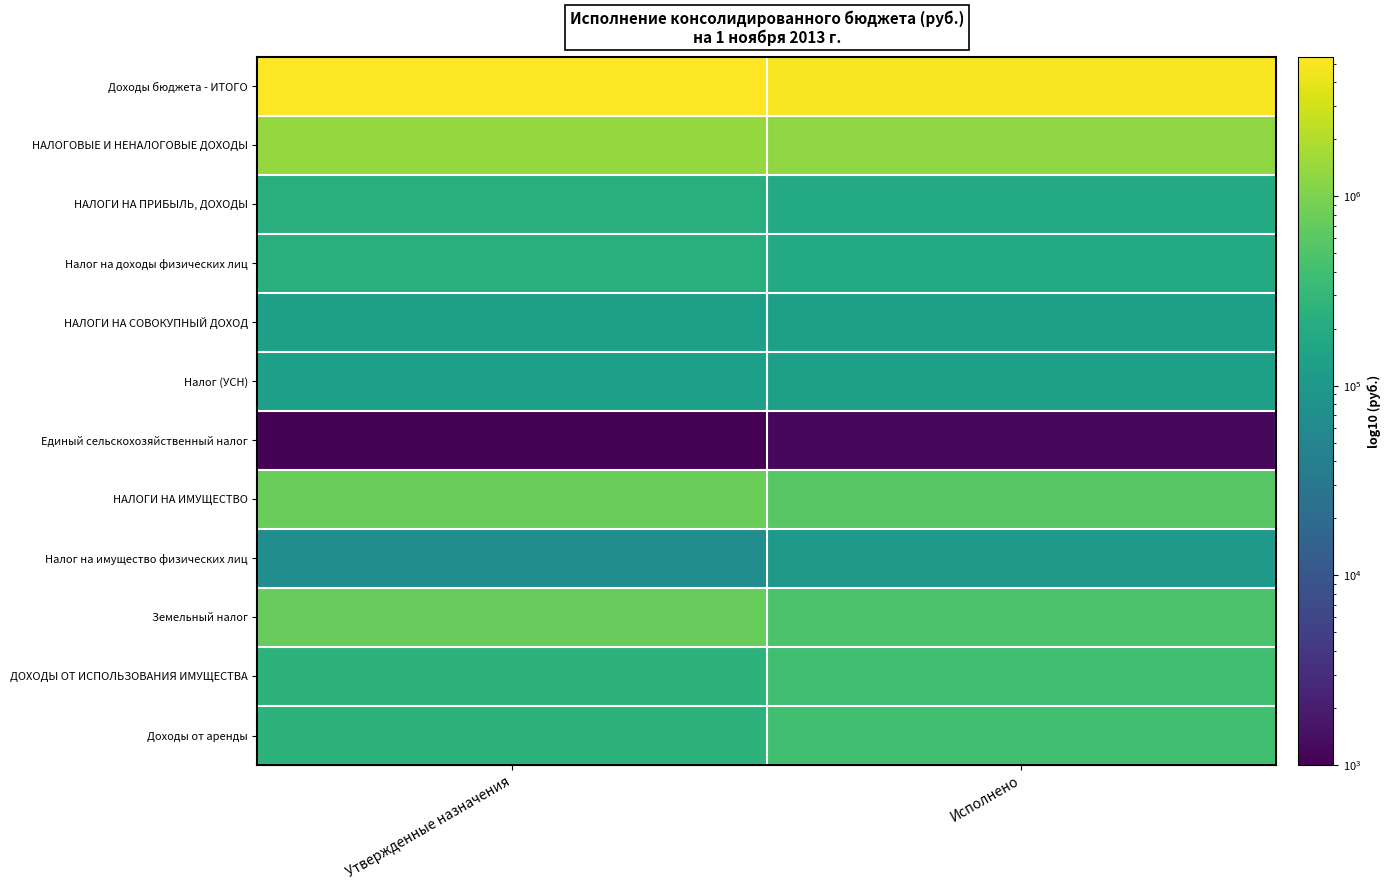

What is the spread (max minus min) of values at Исполнено?

5049722.2